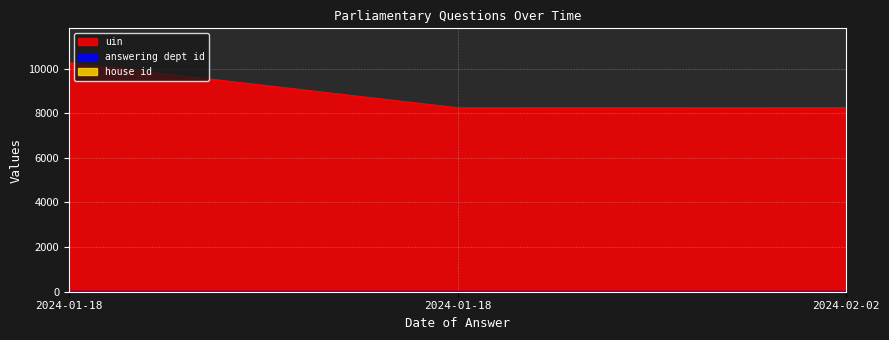

What is the minimum value shown in the chart?

1